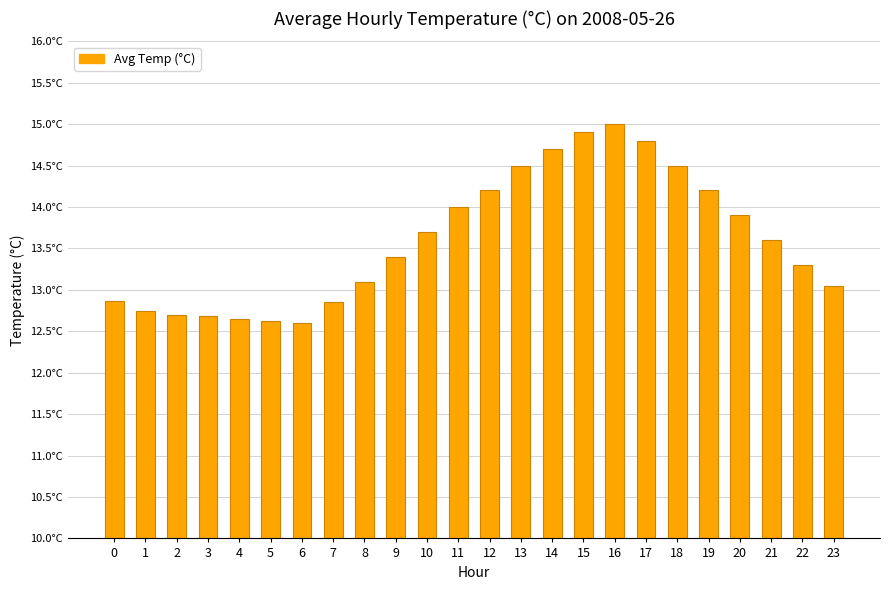

Reading left to right, what are all the values shown in this chart?

0=12.9	1=12.8	2=12.7	3=12.7	4=12.7	5=12.6	6=12.6	7=12.8	8=13.1	9=13.4	10=13.7	11=14.0	12=14.2	13=14.5	14=14.7	15=14.9	16=15.0	17=14.8	18=14.5	19=14.2	20=13.9	21=13.6	22=13.3	23=13.1